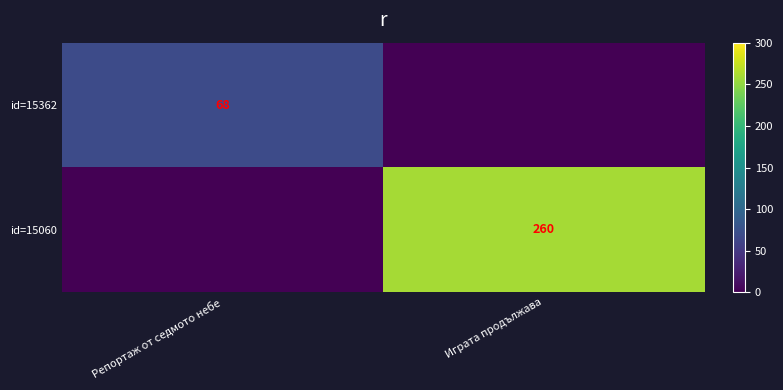

True or false: id=15362 has a value of 68 at Репортаж от седмото небе.

True